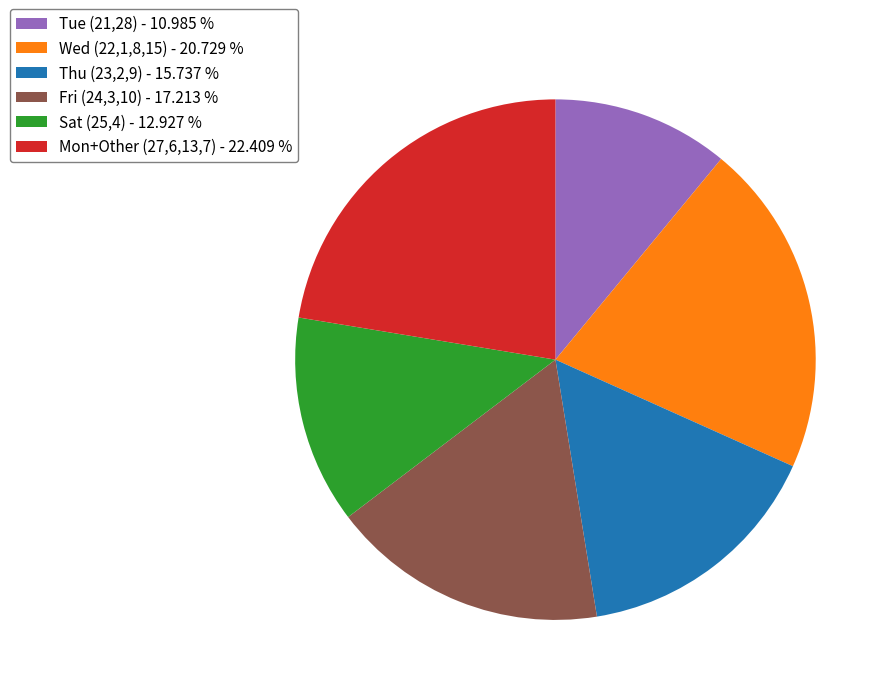

Combined, do Mon+Other (27,6,13,7) - 22.409 % and Fri (24,3,10) - 17.213 % account for over 50%?

No